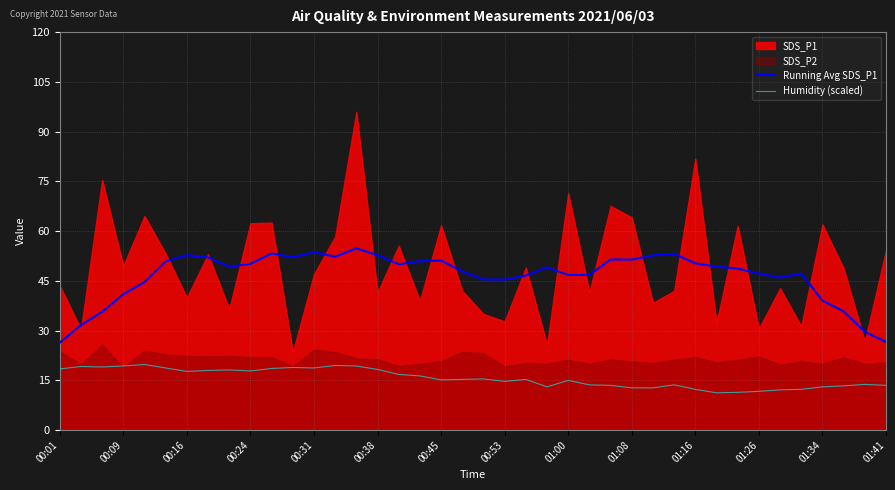

True or false: Humidity (scaled) and Running Avg SDS_P1 cross at least once.

False